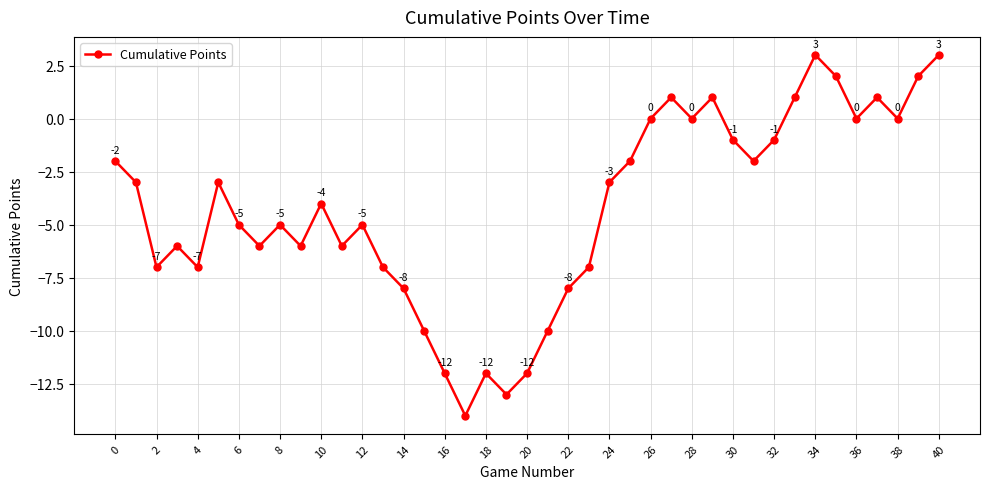

How many points are lower than both their immediate neighbors (excluding endpoints)?

11